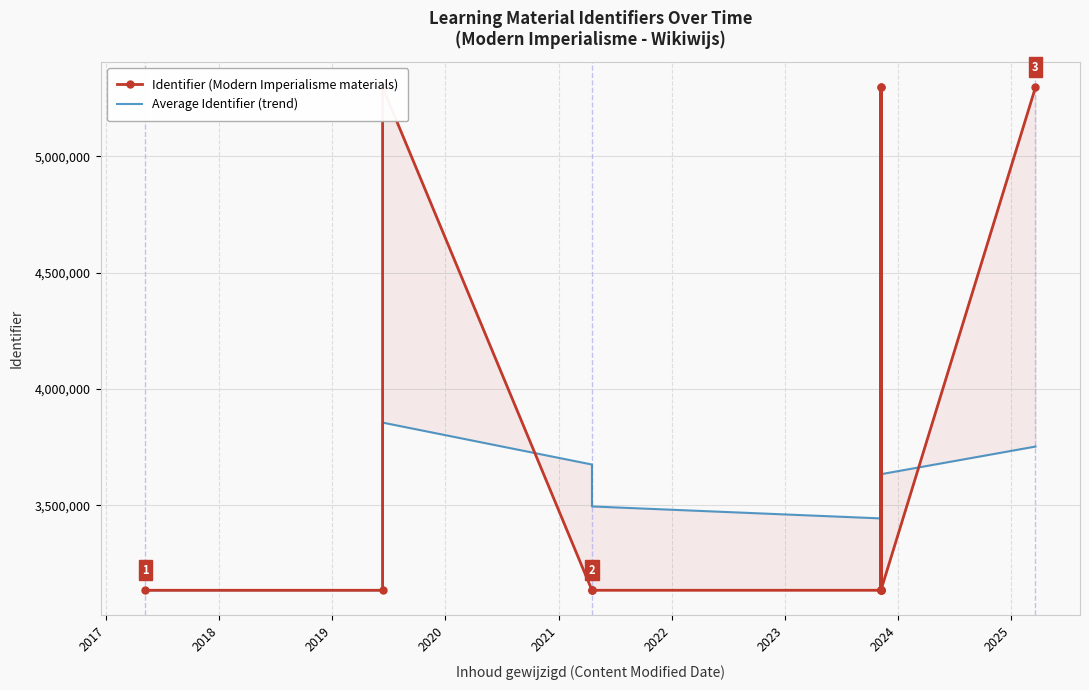

The value of Average Identifier (trend) at 2021 is 3495024.8. True or false?

True